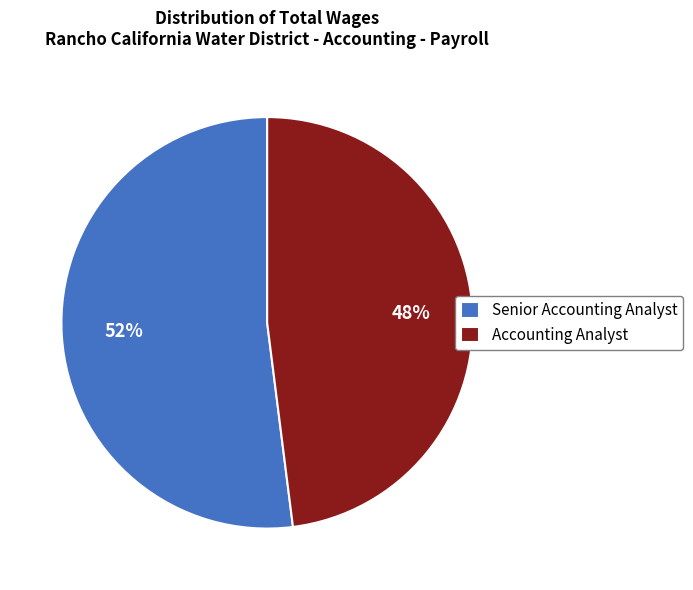

To the nearest percent, what percentage of the pie is Senior Accounting Analyst?

52%